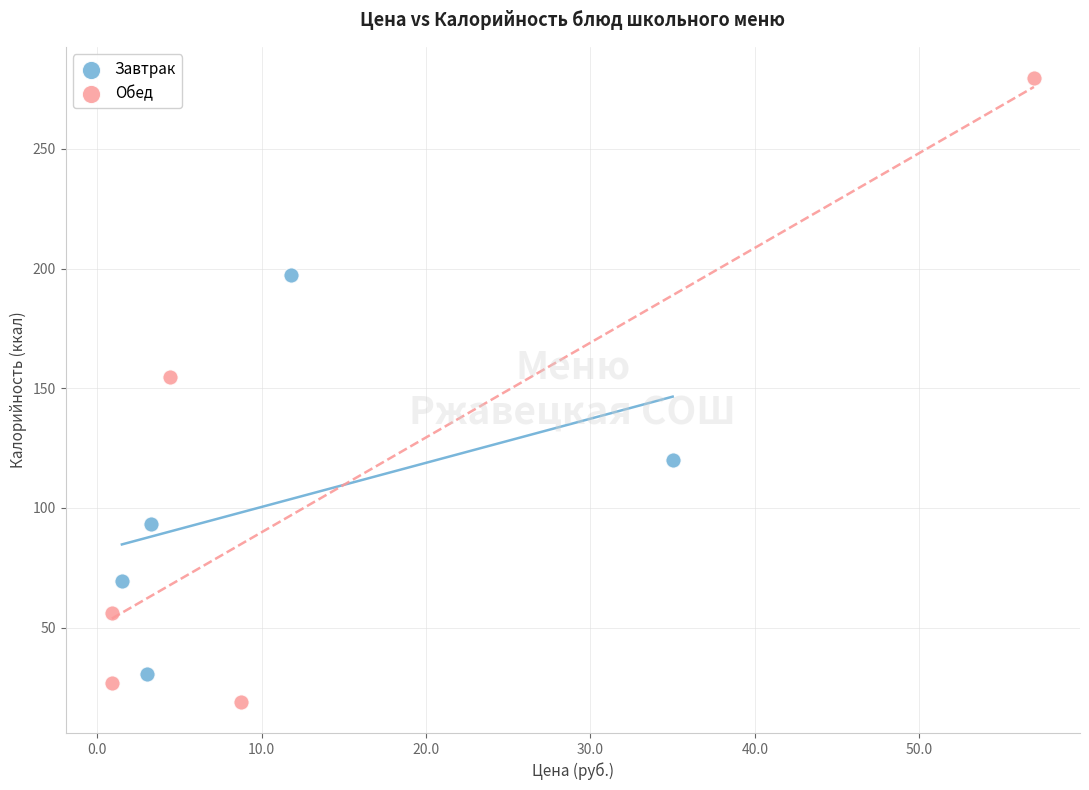

What are all the series names shown in the legend?

Завтрак, Обед